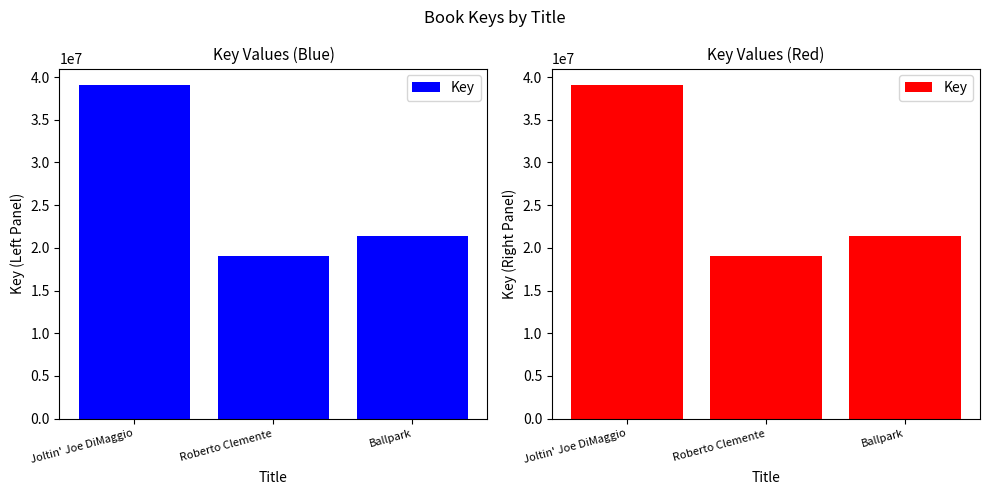

Between Joltin' Joe DiMaggio and Ballpark, which is larger?

Joltin' Joe DiMaggio